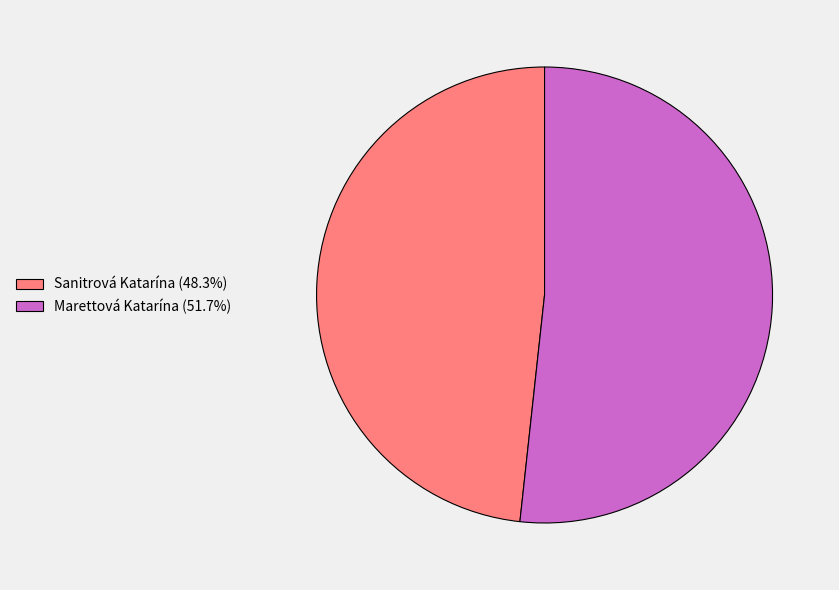

Combined, do Sanitrová Katarína (48.3%) and Marettová Katarína (51.7%) account for over 50%?

Yes